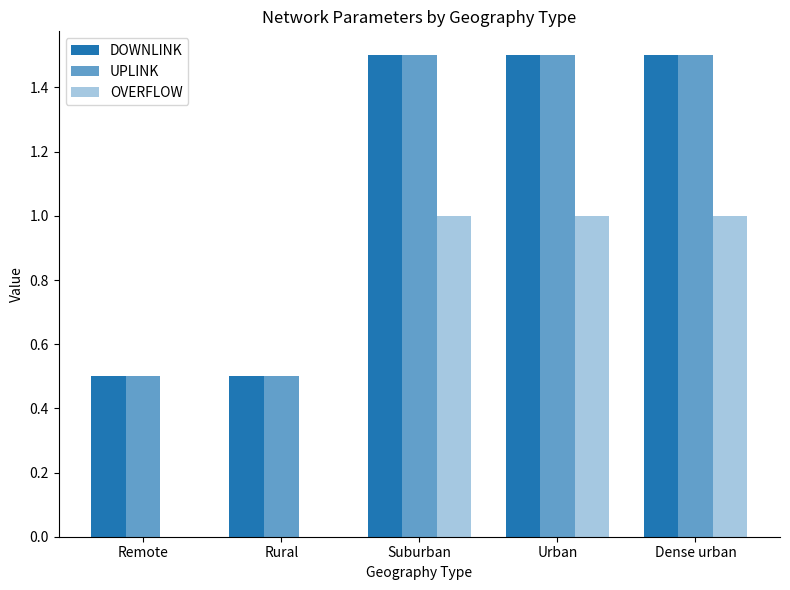

How many values in the DOWNLINK series exceed 1?

3